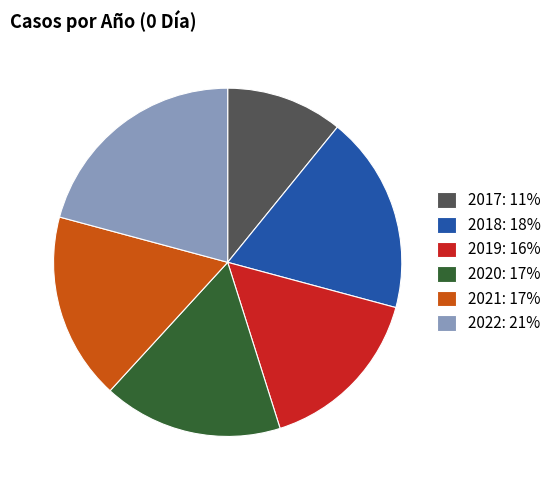

True or false: 2020 accounts for 9% of the total.

False